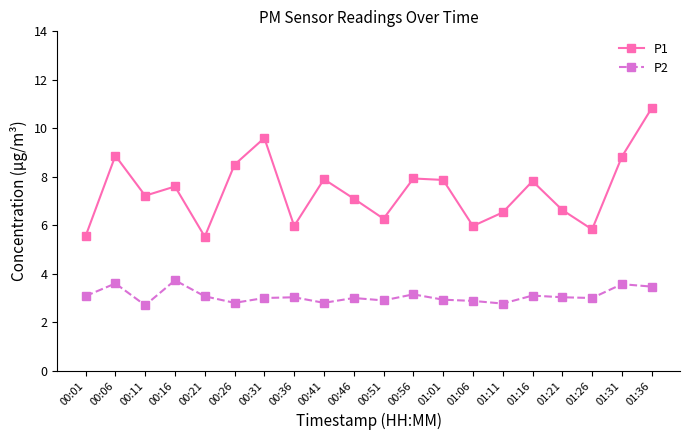

True or false: P2 has more than 2 points higher than both neighbors.

True